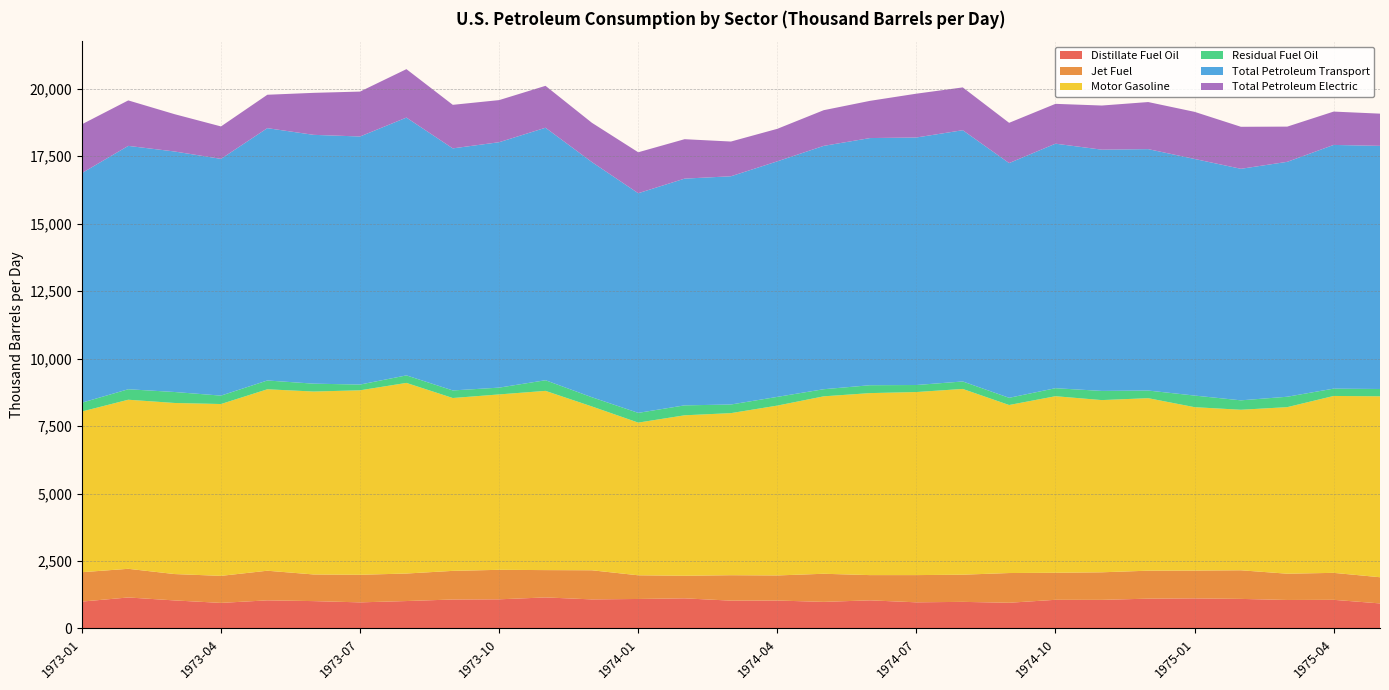

Reading left to right, extract all data points from this chart.

Distillate Fuel Oil: 996.3	1148.8	1039.1	947.4	1041.9	1013.7	967.1	1016.0	1073.5	1080.3	1150.2	1077.2	1092.8	1116.2	1031.3	1034.8	985.6	1041.8	968.9	985.6	952.7	1061.9	1059.8	1104.8	1114.6	1095.6	1055.5	1061.2	928.3
Jet Fuel: 1088.4	1061.9	976.9	1001.7	1097.8	987.2	1022.0	1019.8	1060.6	1093.0	1012.4	1079.1	877.6	836.9	942.0	929.9	1041.2	935.3	1008.5	1007.1	1101.4	1001.9	1021.6	1036.3	1030.4	1060.4	973.7	999.5	970.2
Motor Gasoline: 5954.1	6264.5	6338.8	6366.6	6722.6	6777.6	6835.4	7062.6	6404.7	6498.5	6640.6	6070.1	5657.1	5945.1	6005.6	6293.1	6574.2	6743.7	6782.5	6882.2	6225.5	6541.9	6380.4	6391.5	6054.5	5947.4	6171.4	6554.2	6703.6
Residual Fuel Oil: 326.8	388.4	406.5	311.9	325.6	292.0	213.0	278.6	280.6	251.8	394.3	341.2	360.8	368.2	319.4	323.0	263.4	292.0	260.7	276.7	266.6	296.7	339.6	282.7	430.5	349.2	385.5	271.5	270.6
Total Petroleum Transport: 8508.2	9017.1	8911.2	8771.6	9349.5	9218.8	9191.2	9551.7	8969.0	9093.4	9354.9	8714.3	8138.4	8400.9	8456.4	8727.2	9016.2	9157.7	9170.9	9309.7	8697.4	9059.9	8939.1	8944.9	8766.6	8578.6	8703.7	9029.5	9008.6
Total Petroleum Electric: 1806.8	1684.7	1381.9	1202.0	1237.4	1556.3	1663.8	1794.7	1613.2	1559.8	1552.9	1454.8	1517.0	1460.8	1286.8	1204.6	1321.7	1379.0	1623.3	1585.6	1491.2	1475.8	1635.2	1744.5	1745.3	1556.6	1304.4	1235.3	1193.5